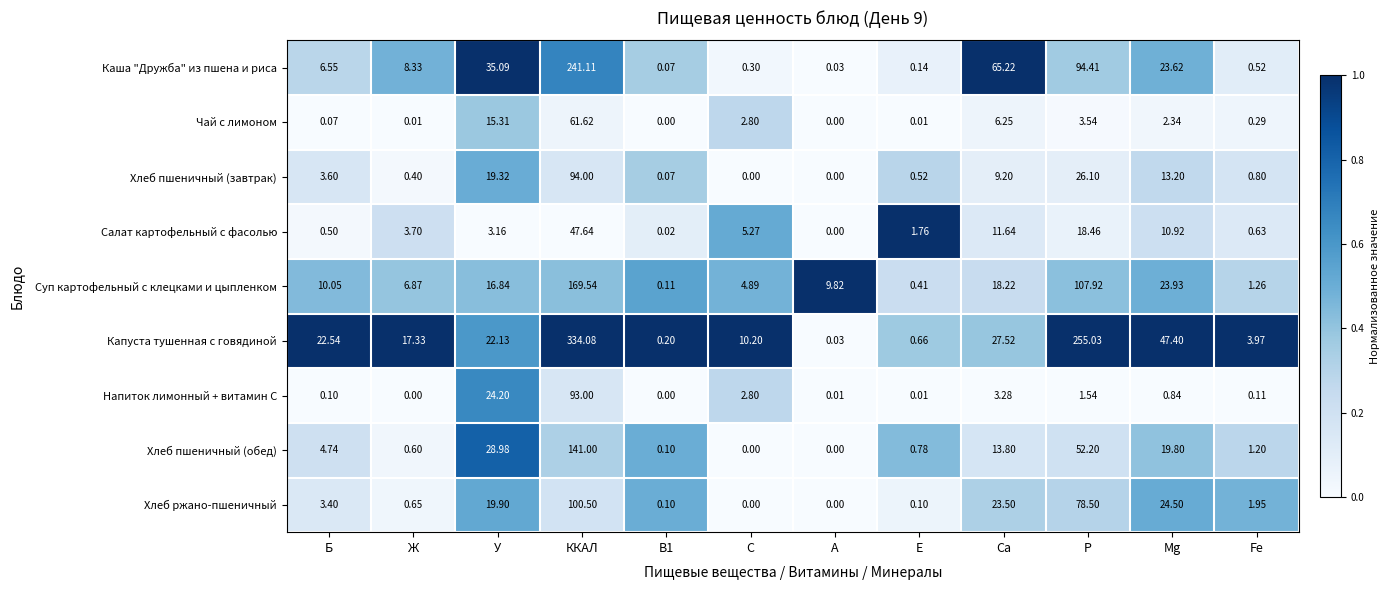

At which category is the sum across all series the highest?

ККАЛ